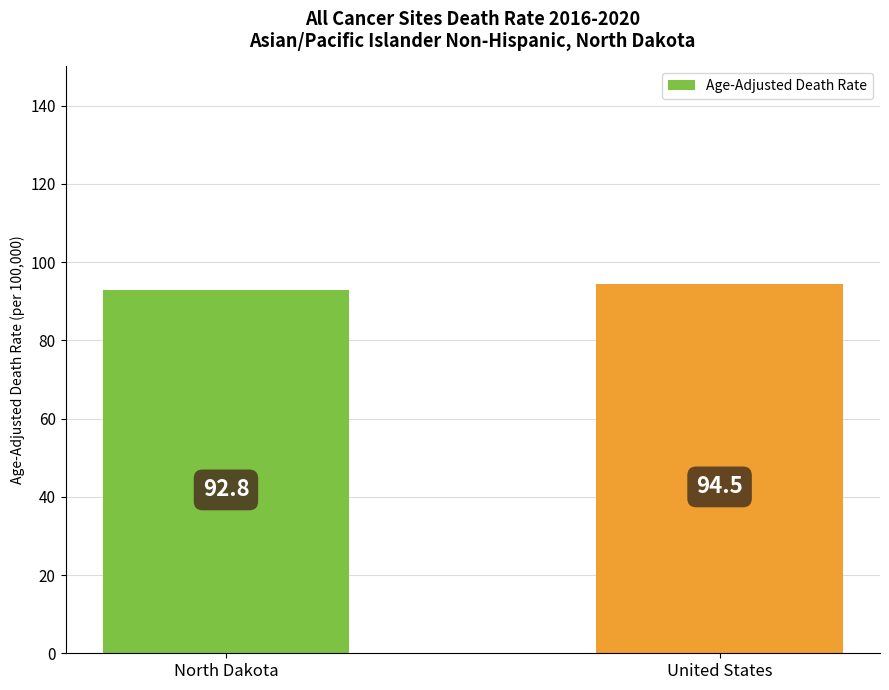

Reading right to left, list all the values displayed in this chart.

United States=94.5	North Dakota=92.8